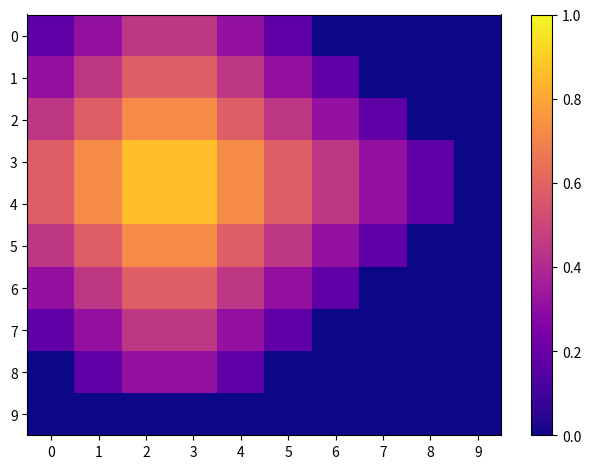

Which series has the widest spread of values?

3